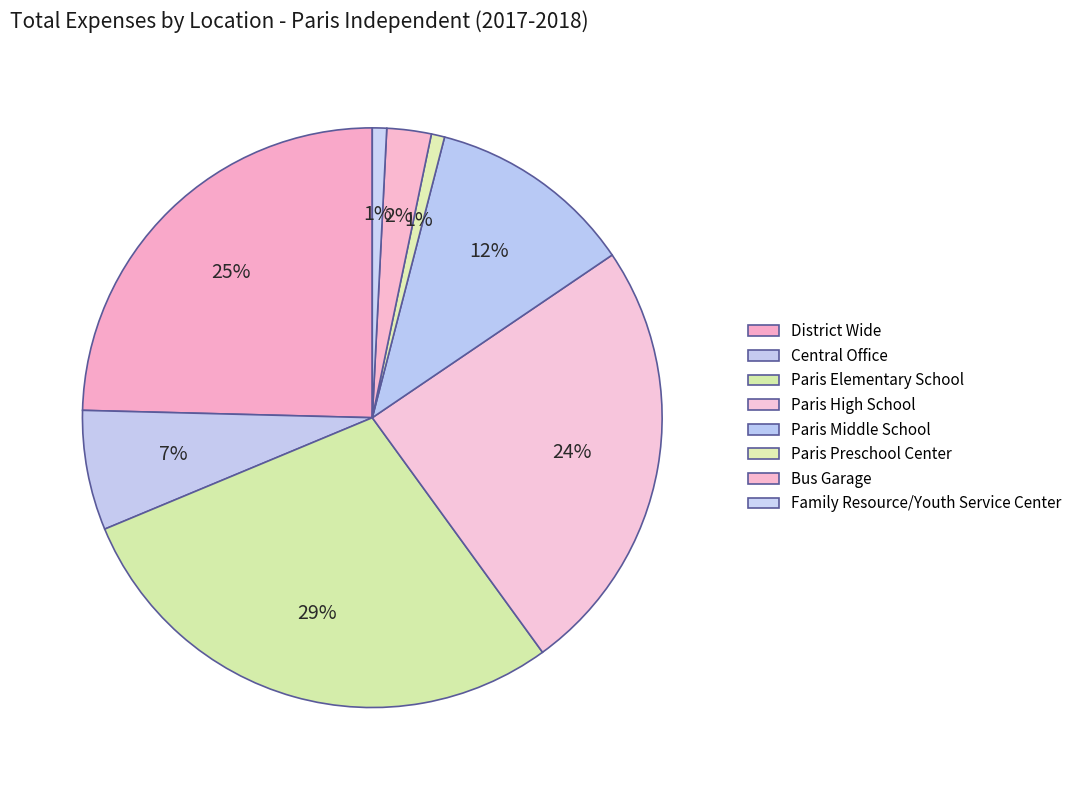

The Bus Garage slice represents 2% of the pie. True or false?

True